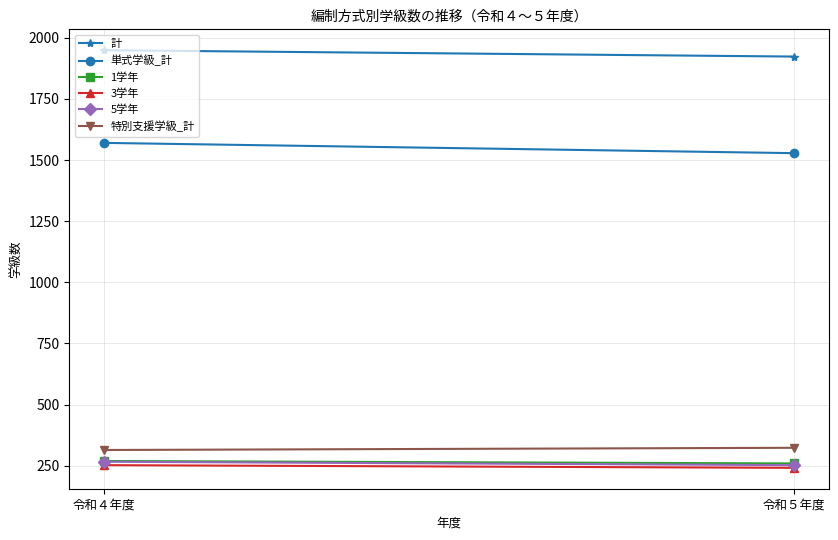

Reading right to left, transcribe all the data shown in this chart.

計: 1923	1949
単式学級_計: 1528	1570
1学年: 259	269
3学年: 241	252
5学年: 252	266
特別支援学級_計: 323	314